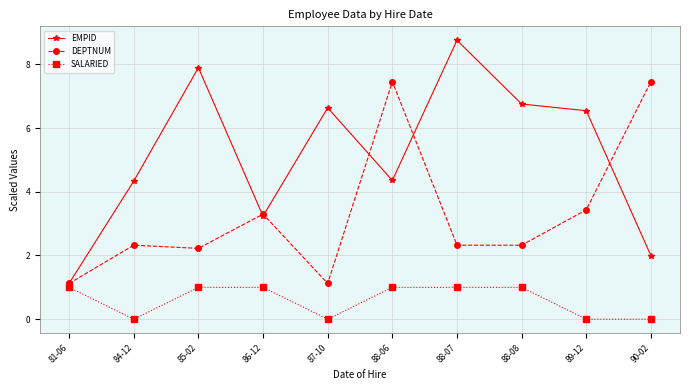

List the series in order of their overall mean, highest first.

EMPID, DEPTNUM, SALARIED